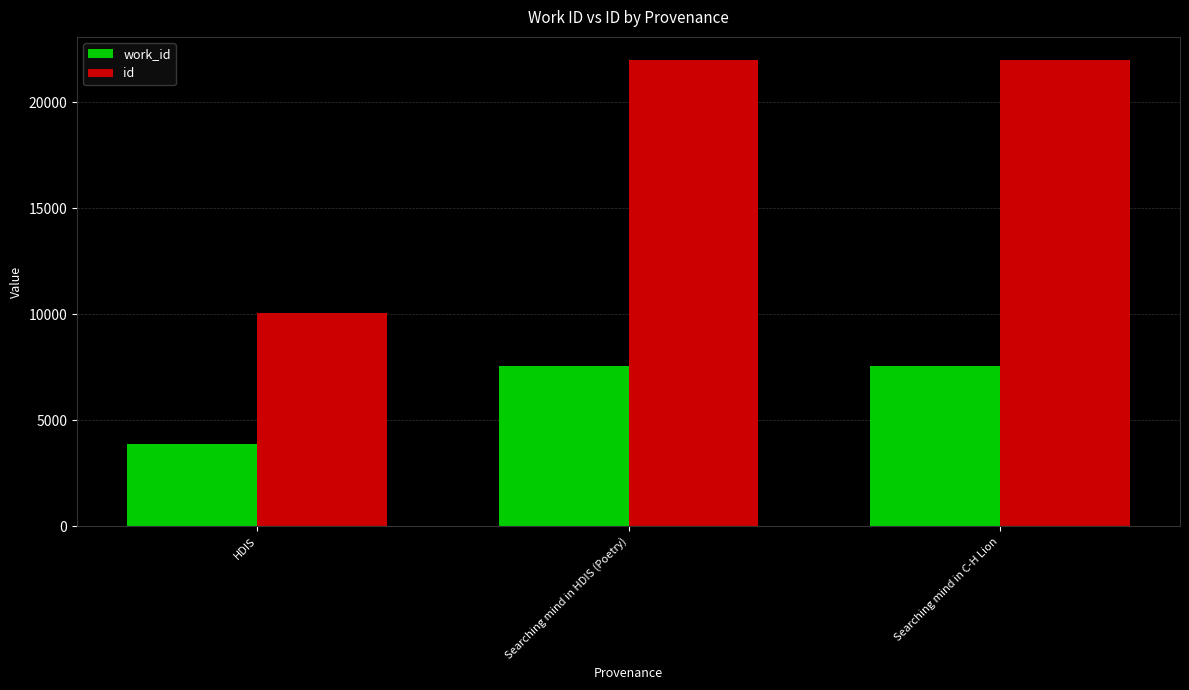

Which series has the largest total across all categories?

id